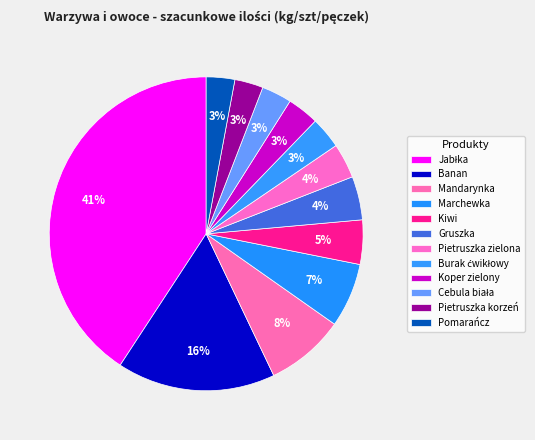

Count the number of slices in the pie.

12